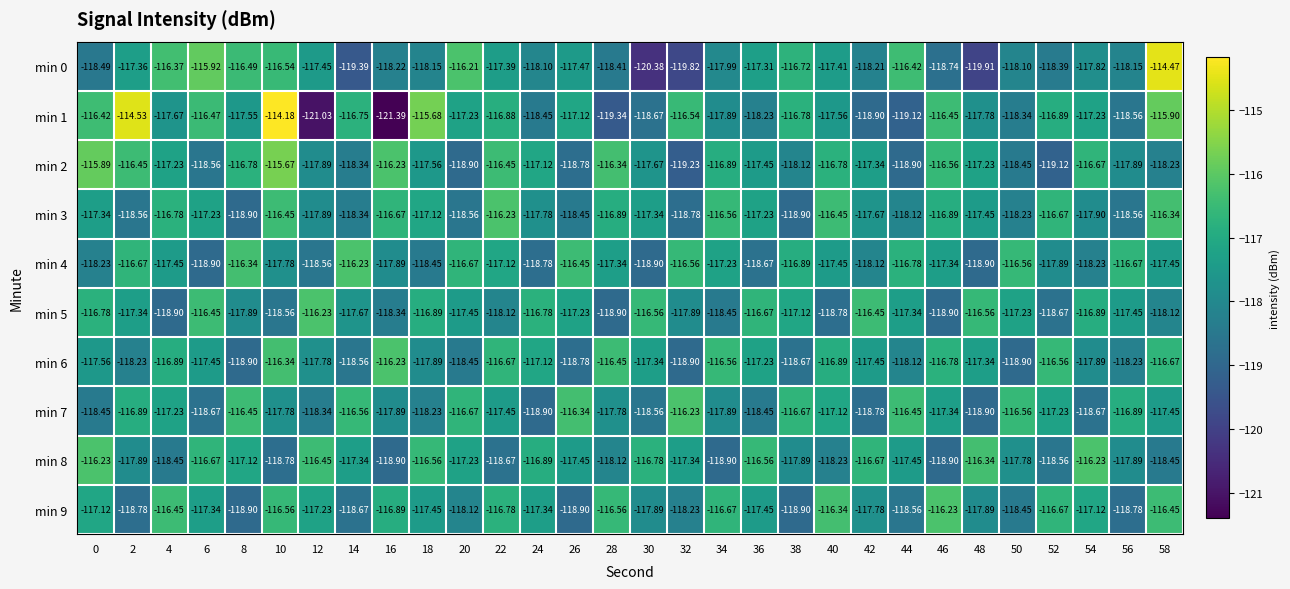

At which category is the sum across all series the highest?

10